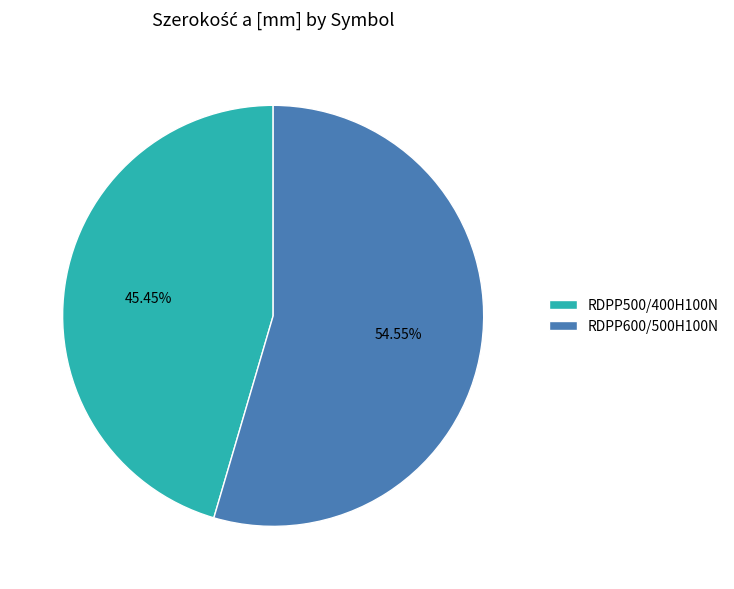

Which category accounts for the majority?

RDPP600/500H100N